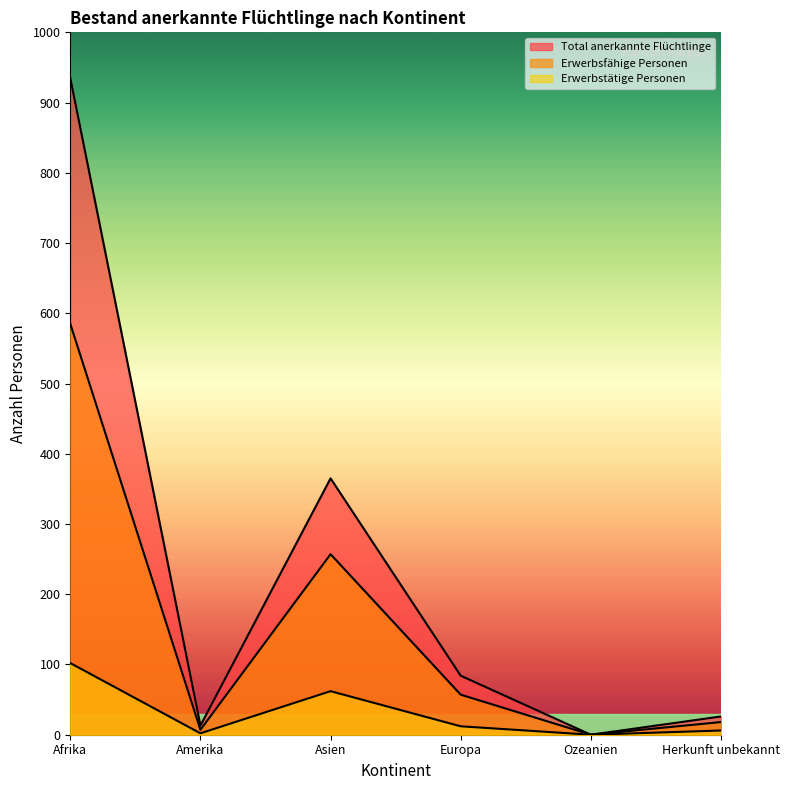

The value of Total anerkannte Flüchtlinge at Afrika is 935. True or false?

True